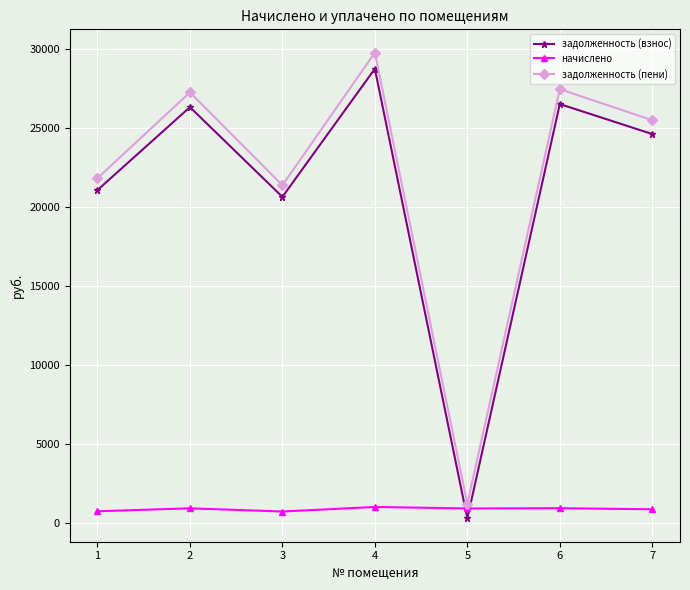

In задолженность (пени), how many points are lower than both neighbors (excluding endpoints)?

2